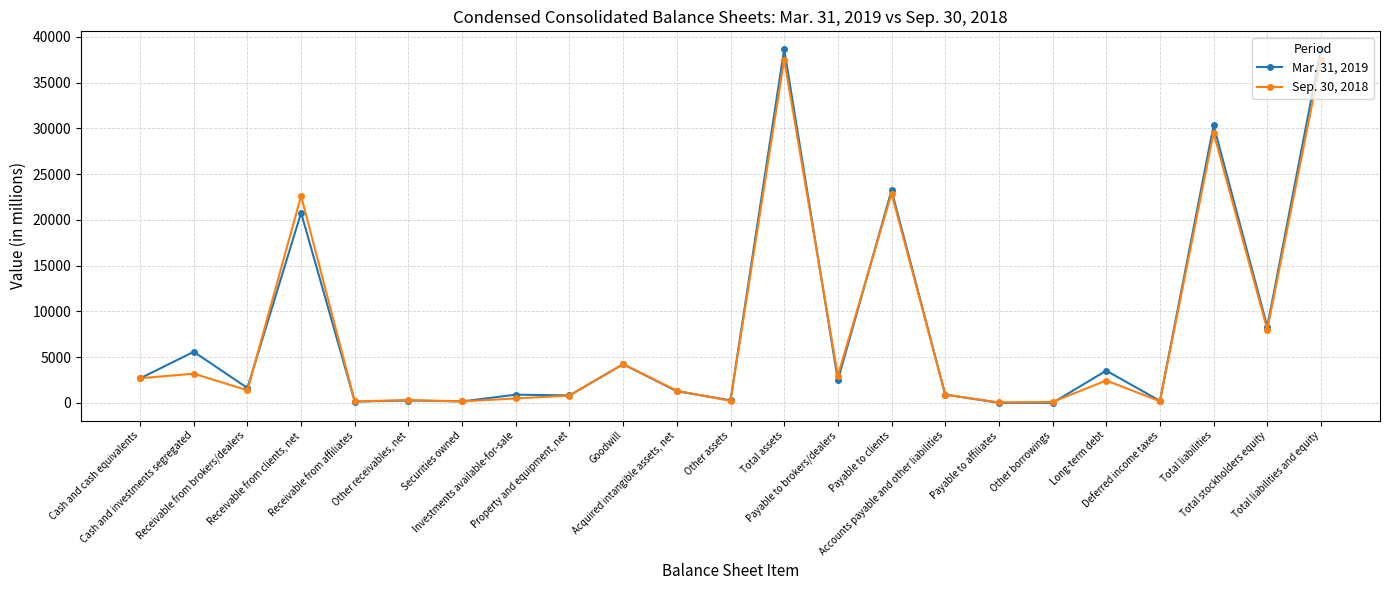

At how many categories does at least one series exceed 19382?

5